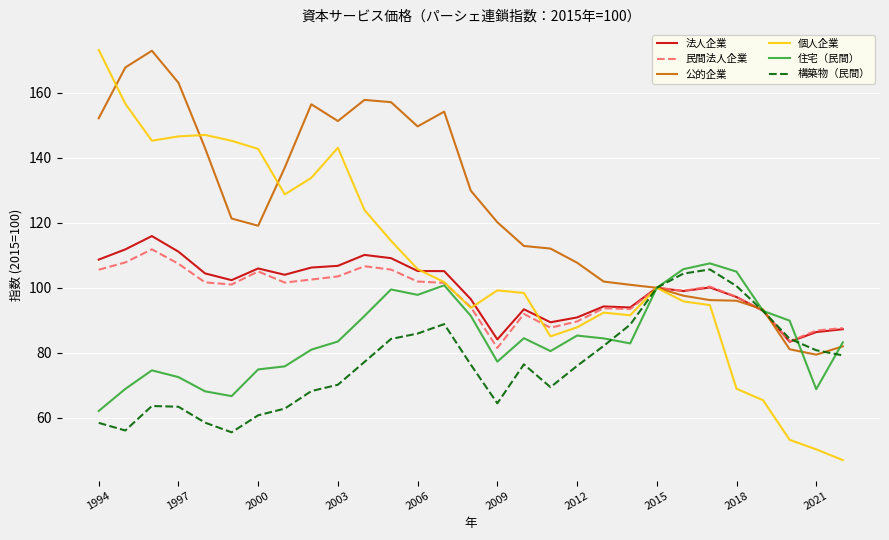

What is the lowest value of the 法人企業 series?

83.4